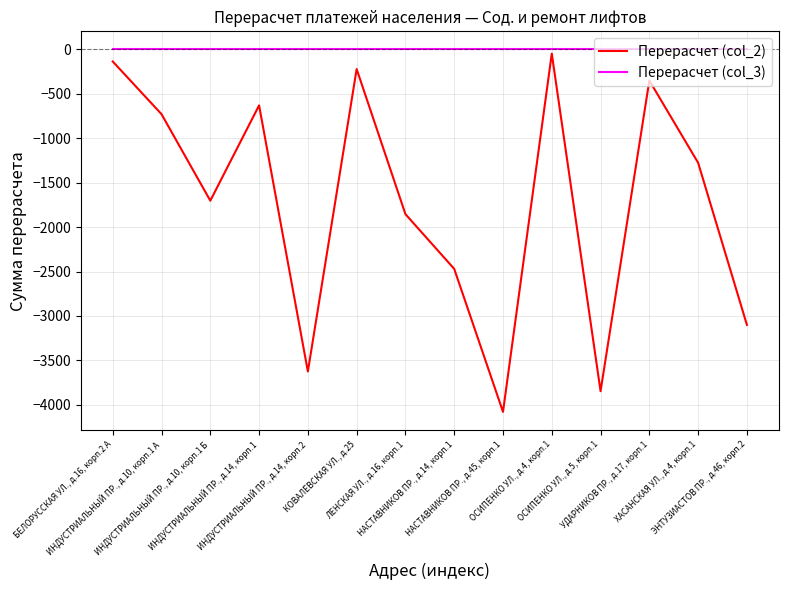

The value of Перерасчет (col_3) at ИНДУСТРИАЛЬНЫЙ ПР., д.14, корп.1 is 0.0. True or false?

True